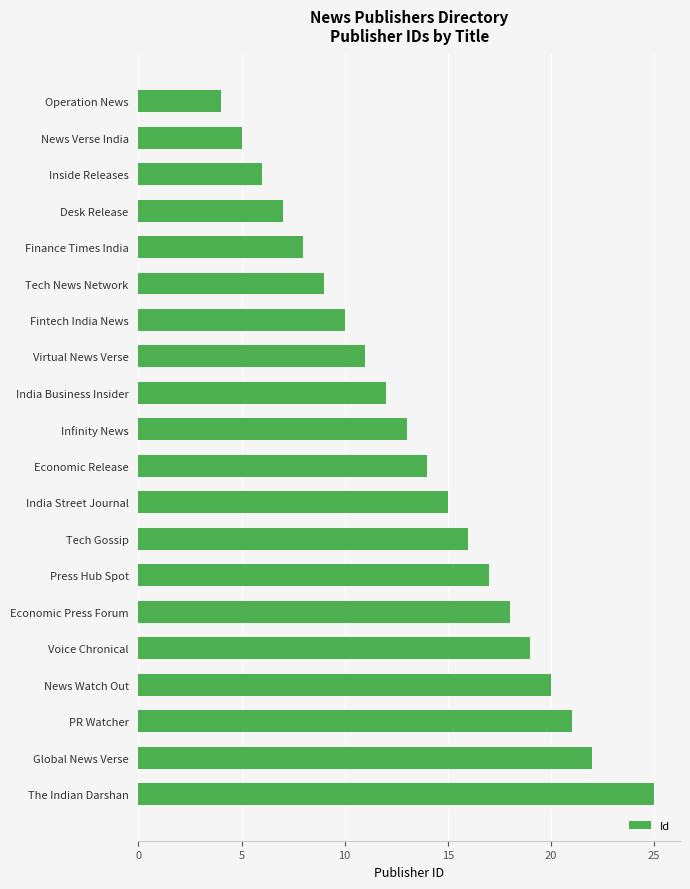

How many data points does each series have?

20